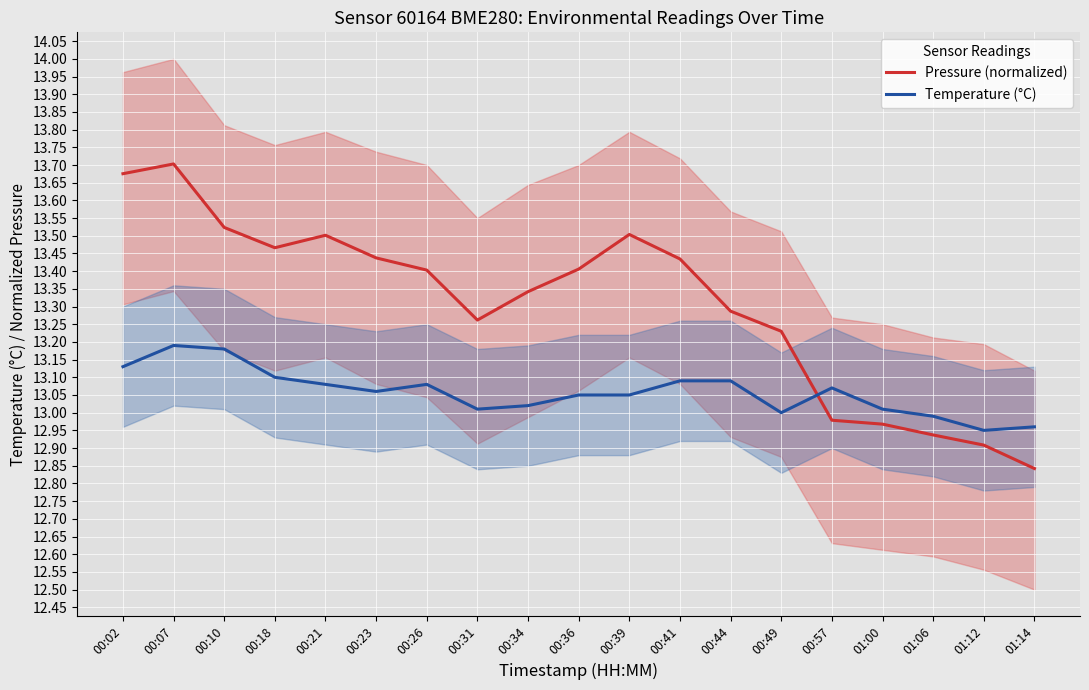

What is the difference between the maximum and minimum values in the Temperature (°C) series?

0.2